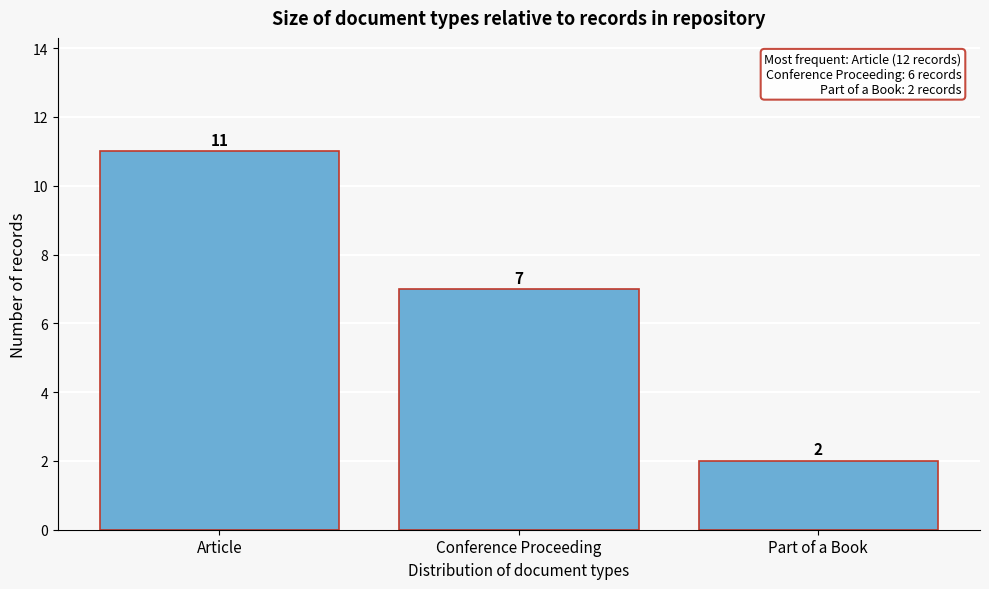

Reading right to left, extract all data points from this chart.

2	7	11